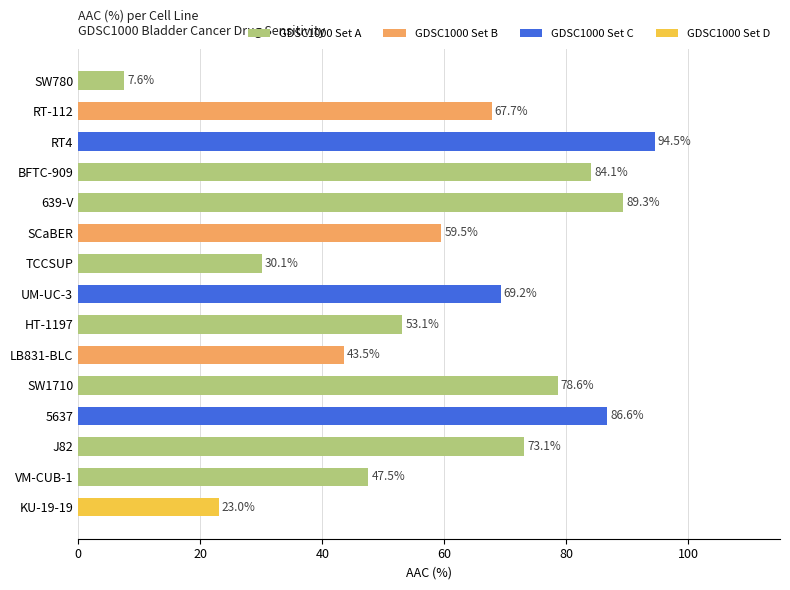

How many data points are above 67?

8